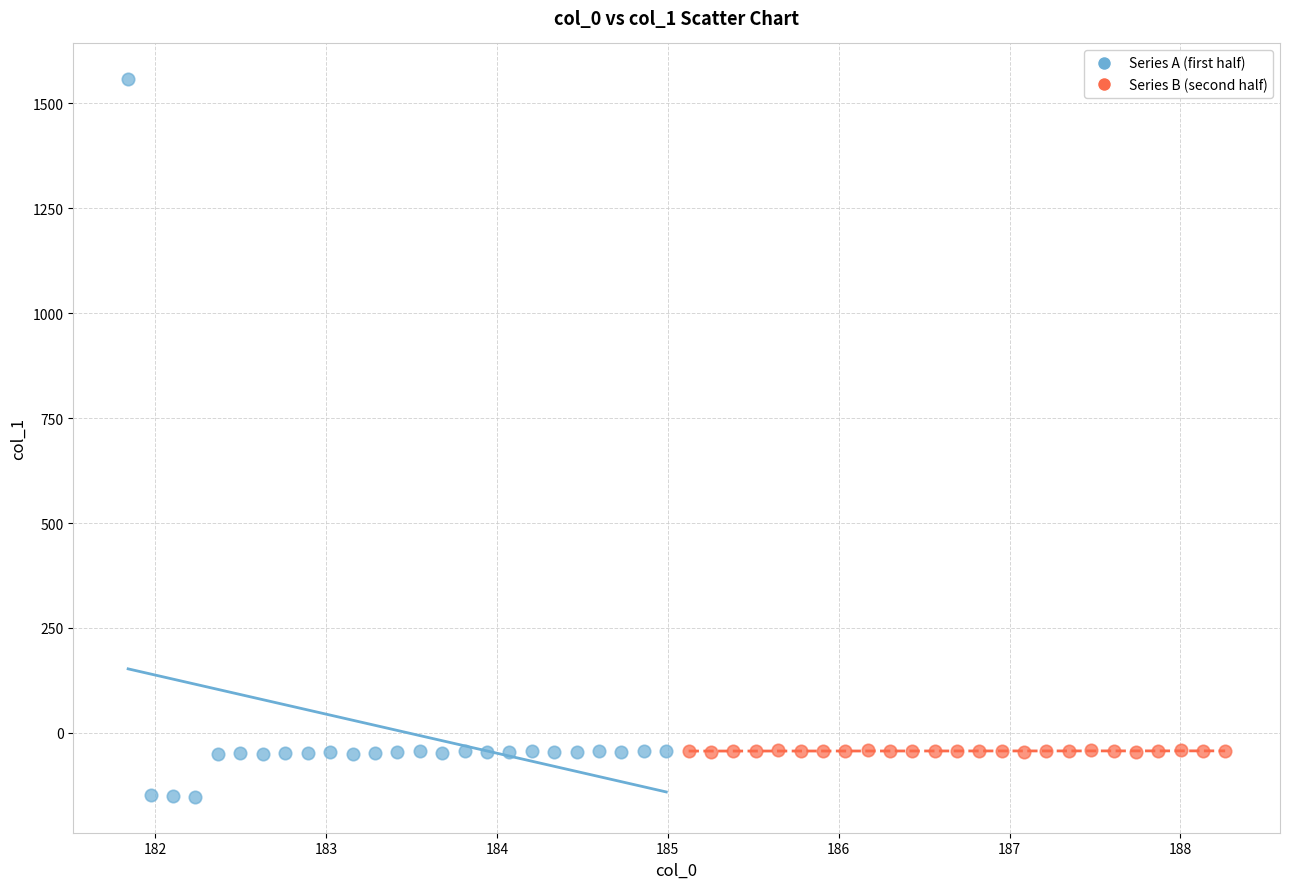

Which series contains the highest Y value?

Series A (first half)